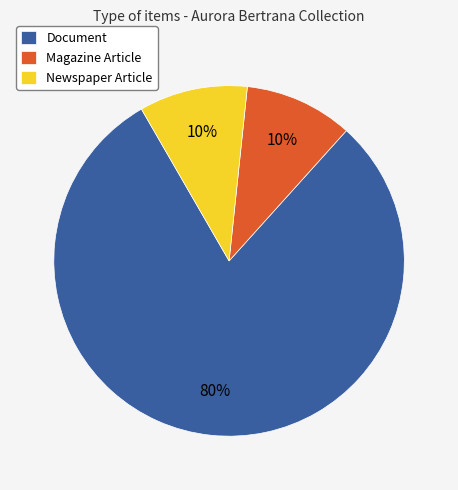

How many slices are in this pie chart?

3